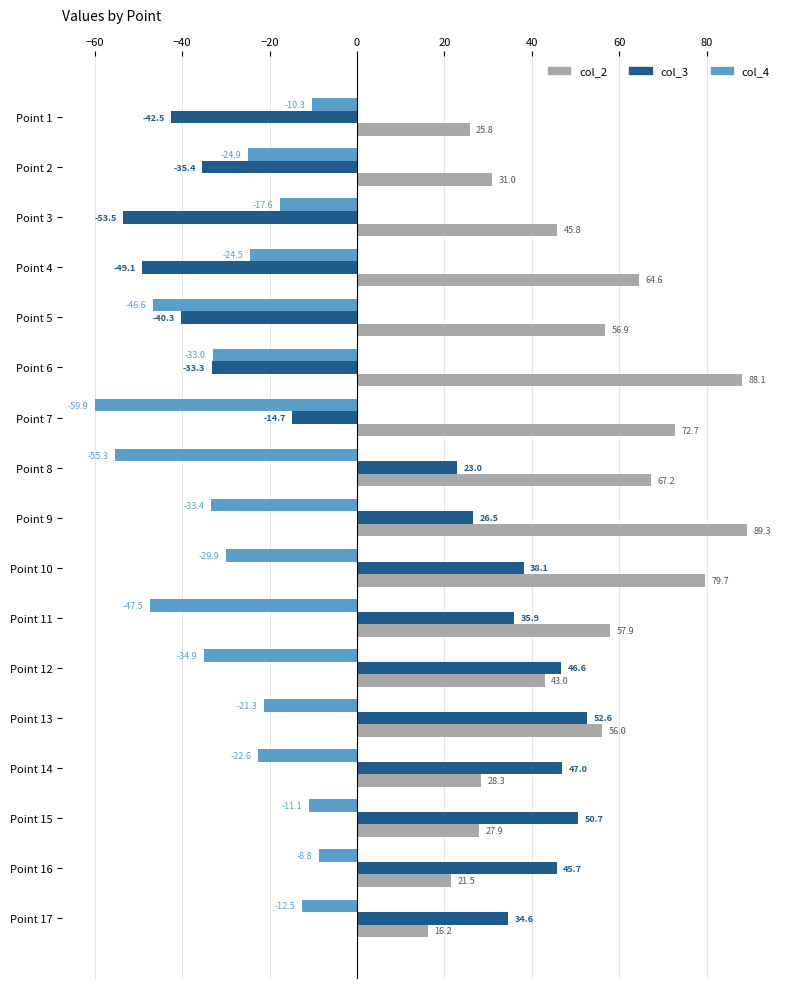

What is the sum of all col_3 values?

131.9